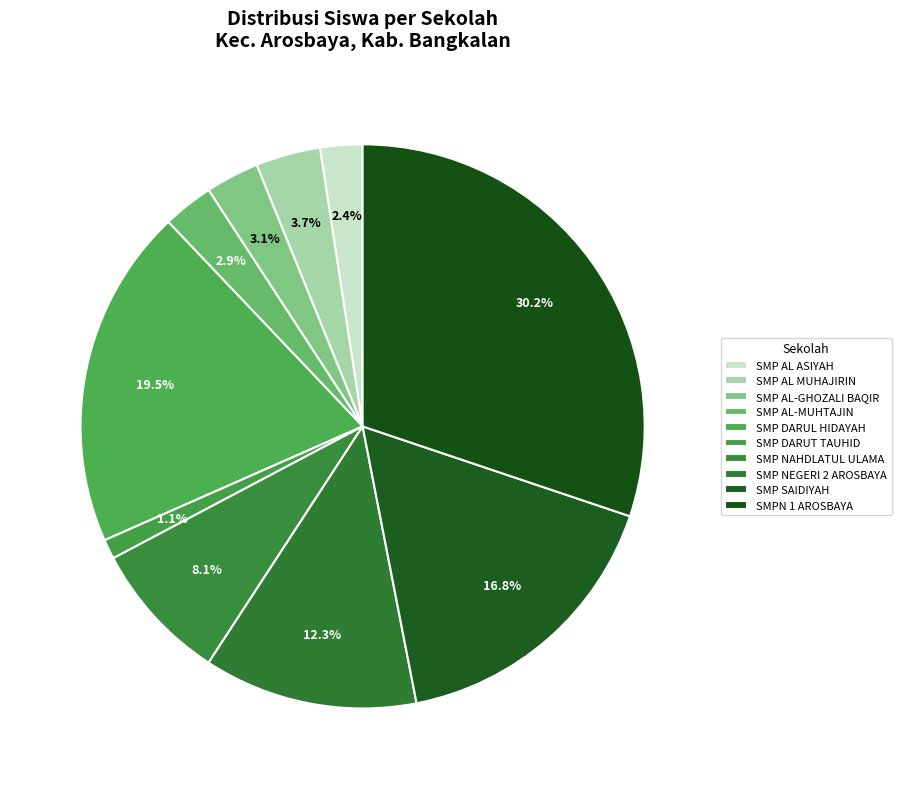

What percentage is NOT represented by SMP SAIDIYAH?

83.2%